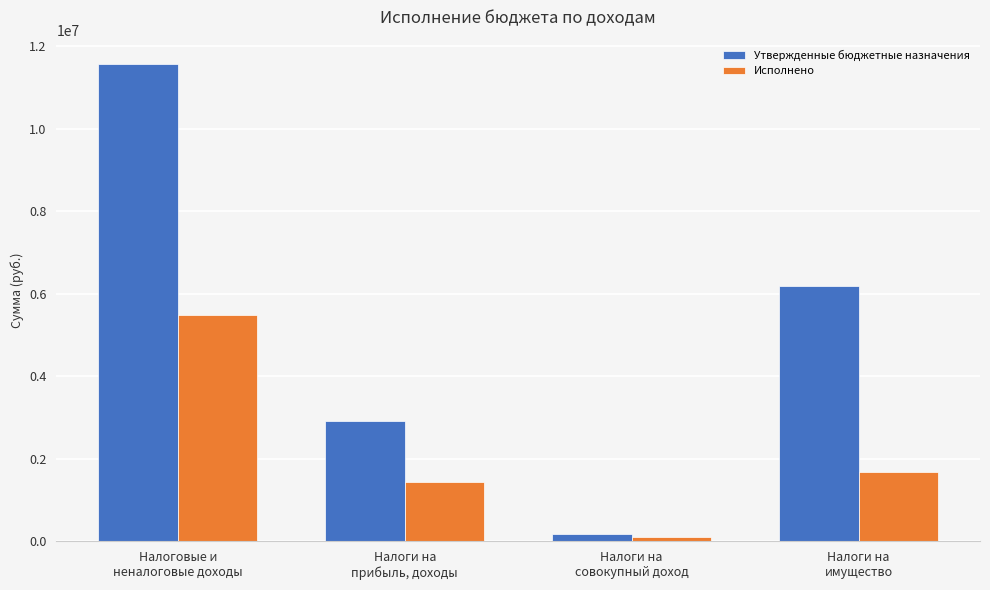

What is the maximum value for Утвержденные бюджетные назначения?

11582352.0